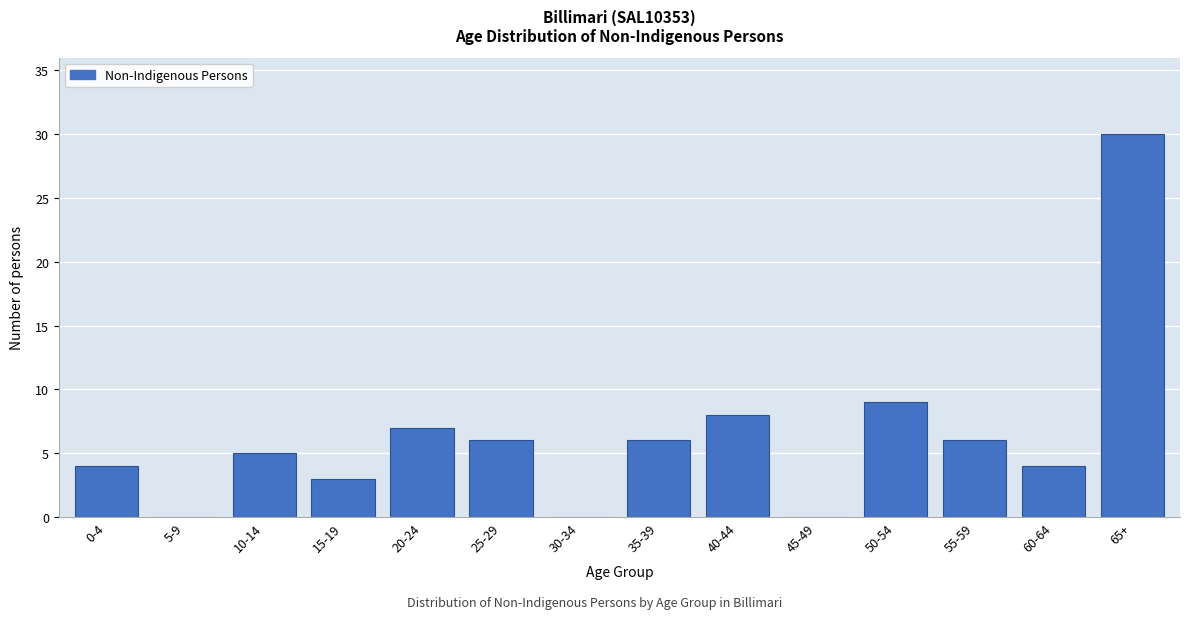

Reading left to right, extract all data points from this chart.

0-4=4	5-9=0	10-14=5	15-19=3	20-24=7	25-29=6	30-34=0	35-39=6	40-44=8	45-49=0	50-54=9	55-59=6	60-64=4	65+=30